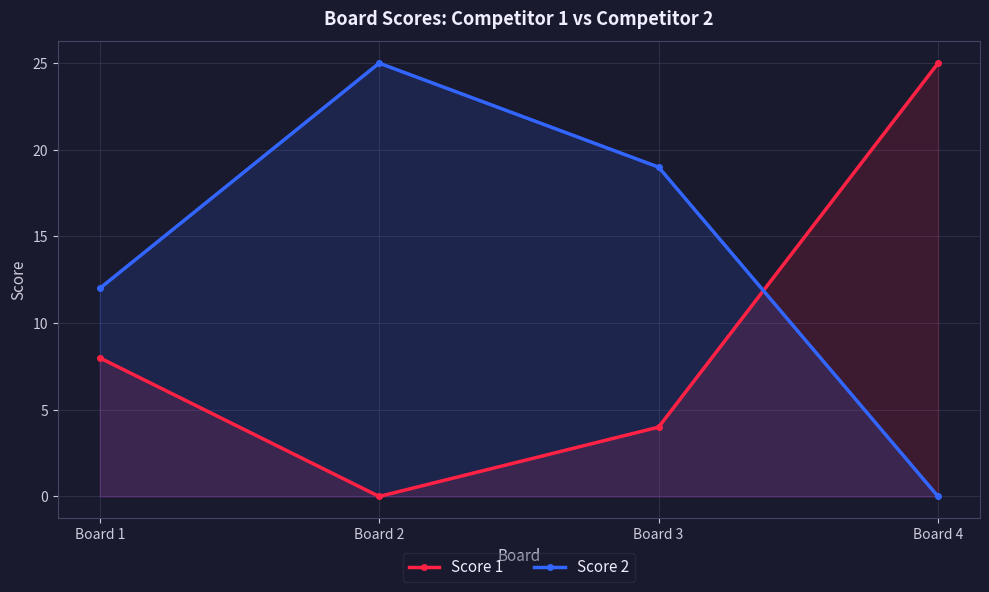

At how many categories does at least one series exceed 20?

2